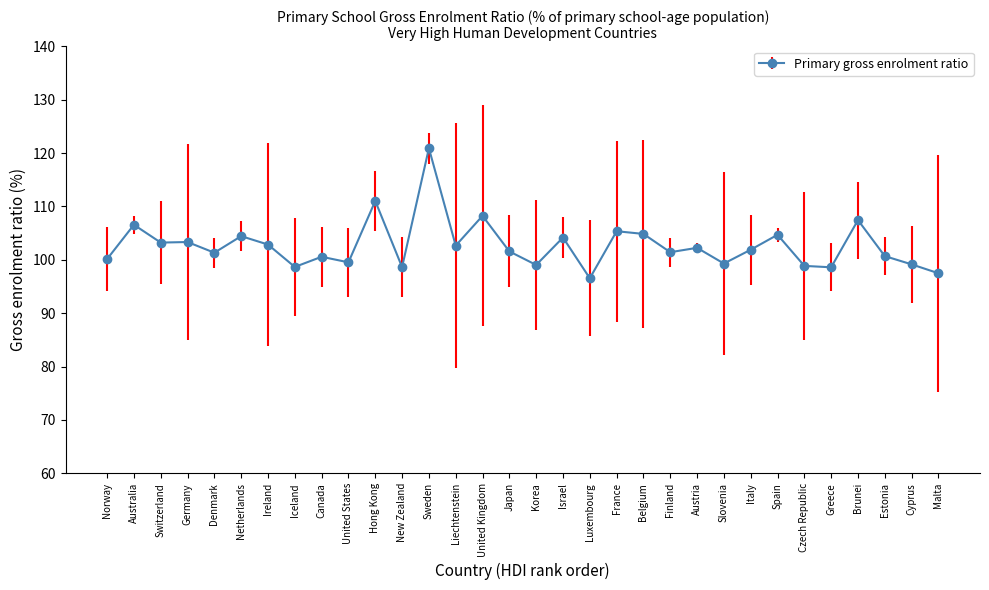

Which has a higher value, Luxembourg or Japan?

Japan